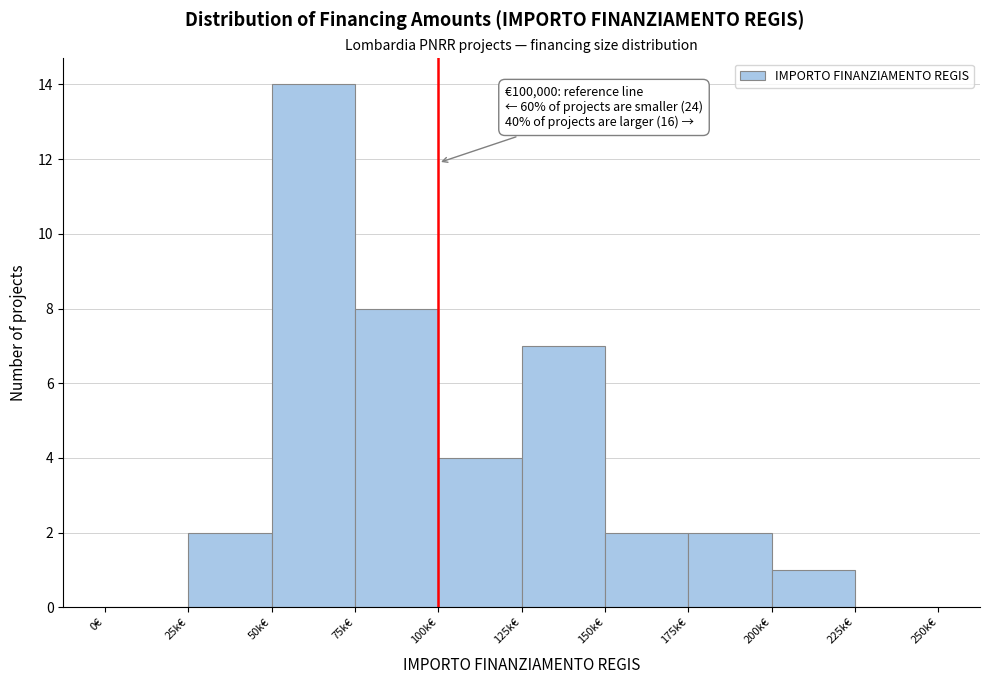

Reading left to right, extract all data points from this chart.

0€=0	25k€=2	50k€=14	75k€=8	100k€=4	125k€=7	150k€=2	175k€=2	200k€=1	225k€=0